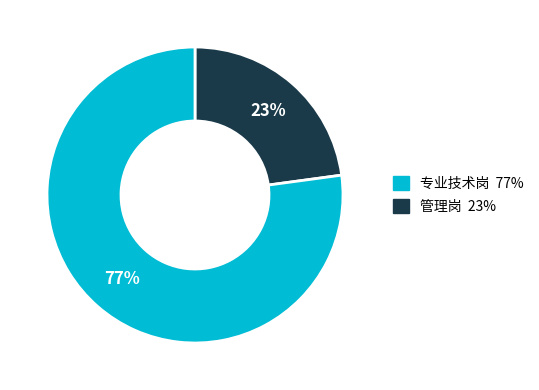

To the nearest percent, what is the difference between the largest and smallest slice percentages?

54%